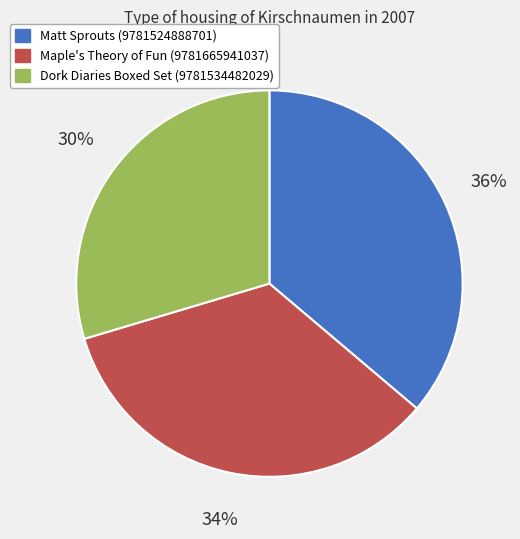

Which category has the biggest portion of the pie?

Matt Sprouts (9781524888701)